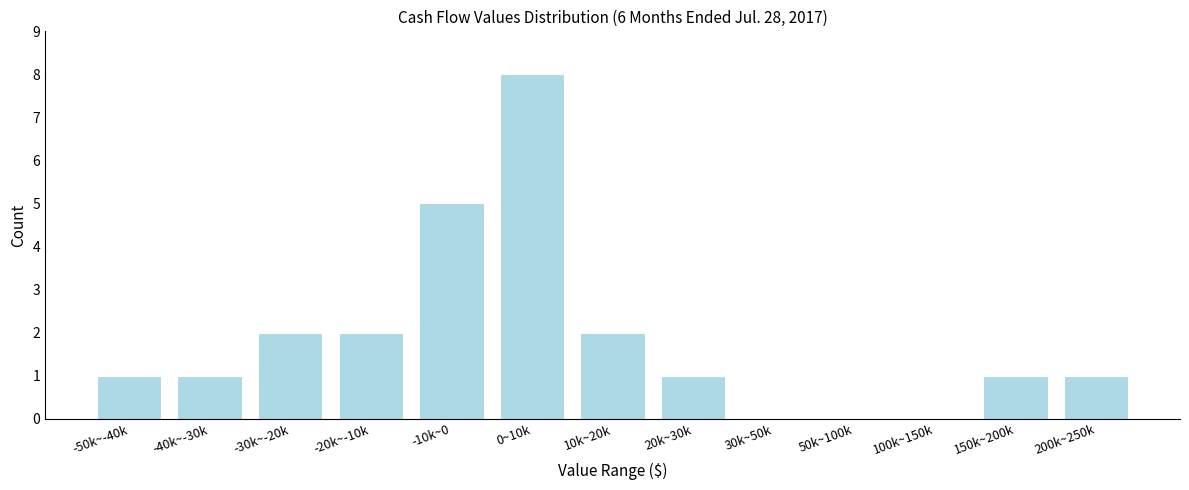

Reading left to right, extract all data points from this chart.

-50k~-40k=1	-40k~-30k=1	-30k~-20k=2	-20k~-10k=2	-10k~0=5	0~10k=8	10k~20k=2	20k~30k=1	30k~50k=0	50k~100k=0	100k~150k=0	150k~200k=1	200k~250k=1